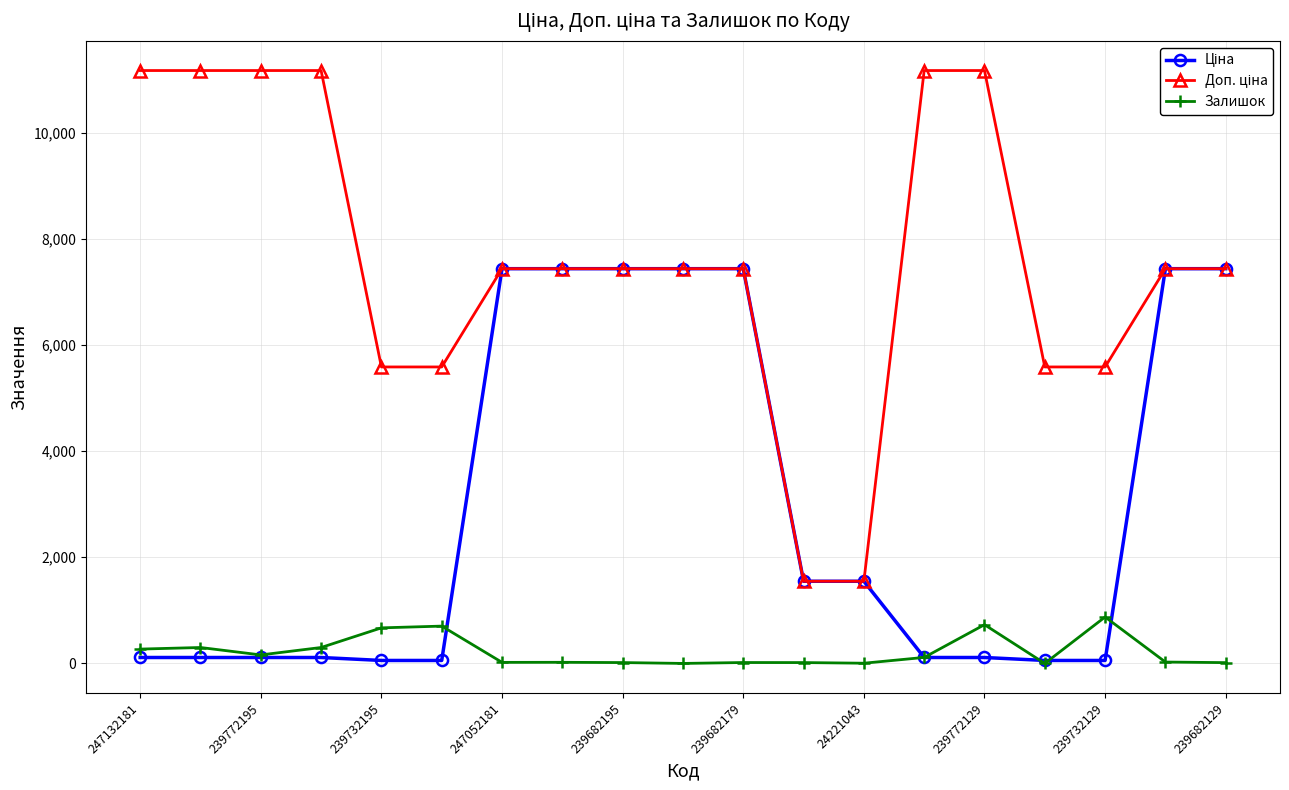

How many data points does each series have?

19